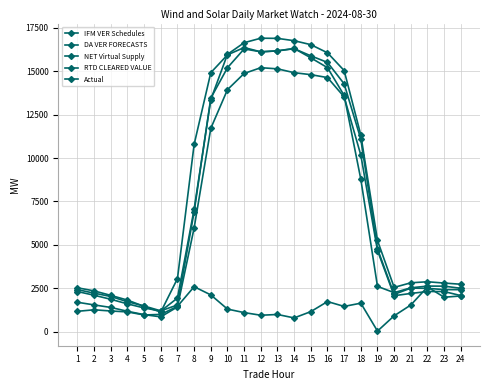

True or false: Actual and RTD CLEARED VALUE intersect in this chart.

True